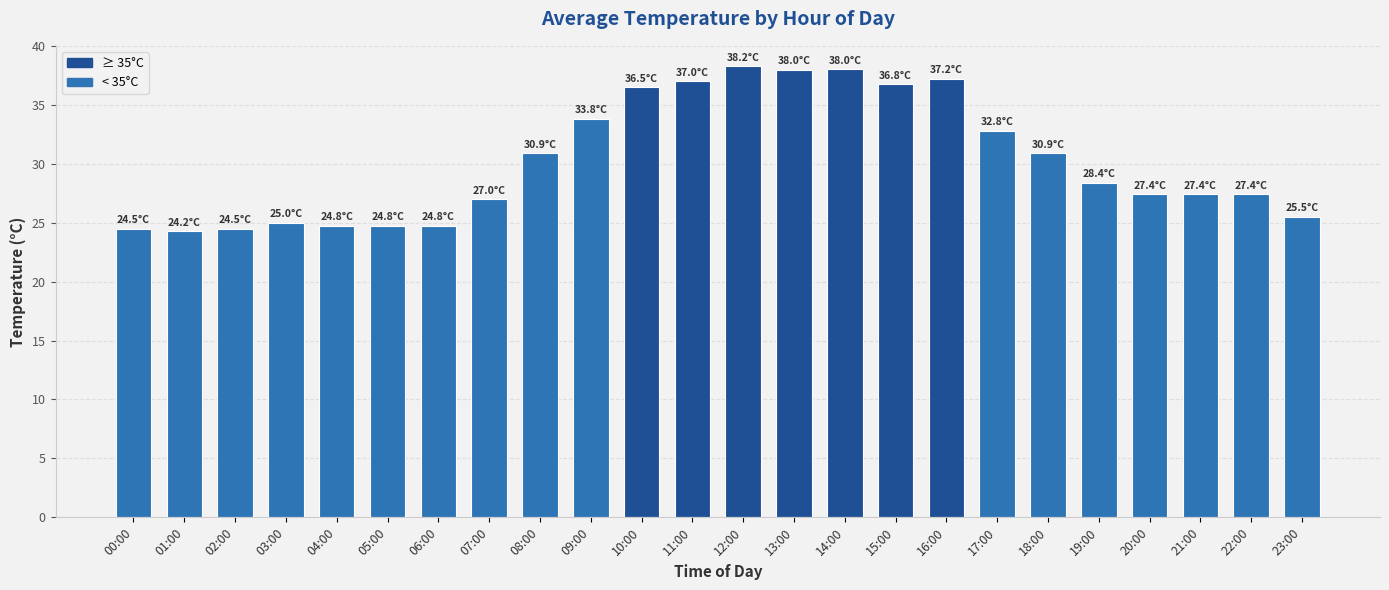

What is the label of the 8th bar from the left?

07:00